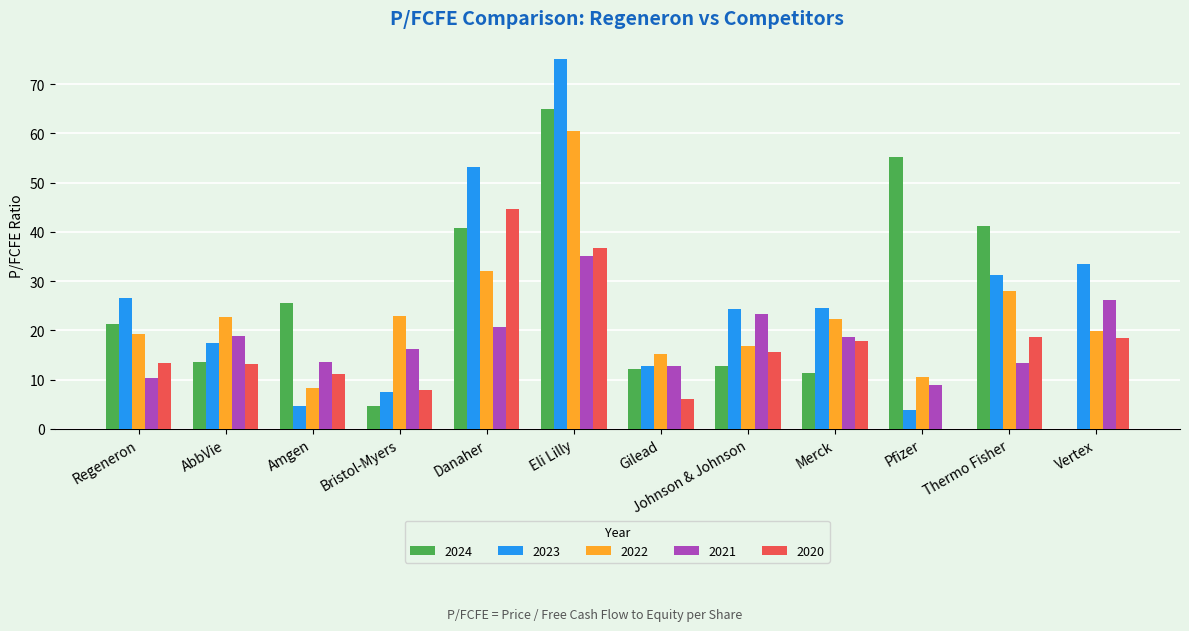

What is the total value across all series at AbbVie?

85.5